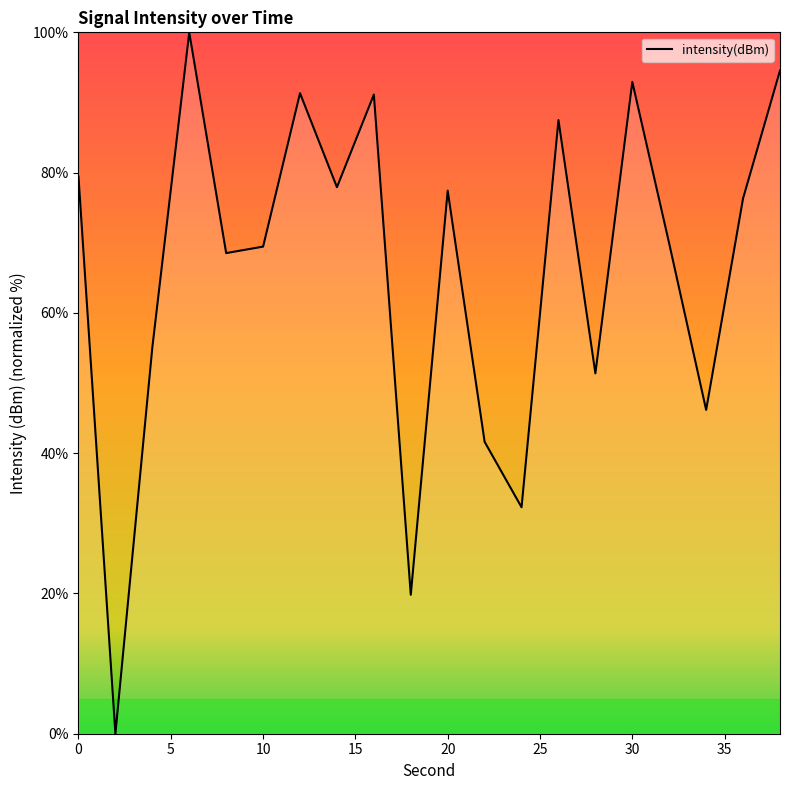

How many values are below 76?

10